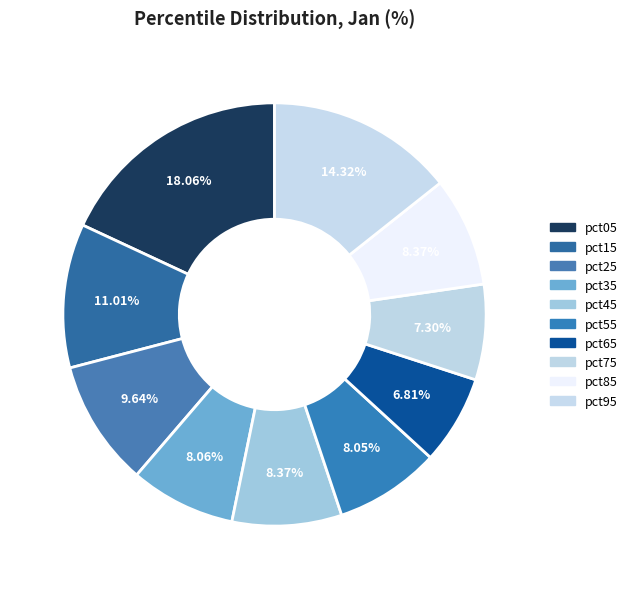

To the nearest percent, what percentage of the pie is pct75?

7%